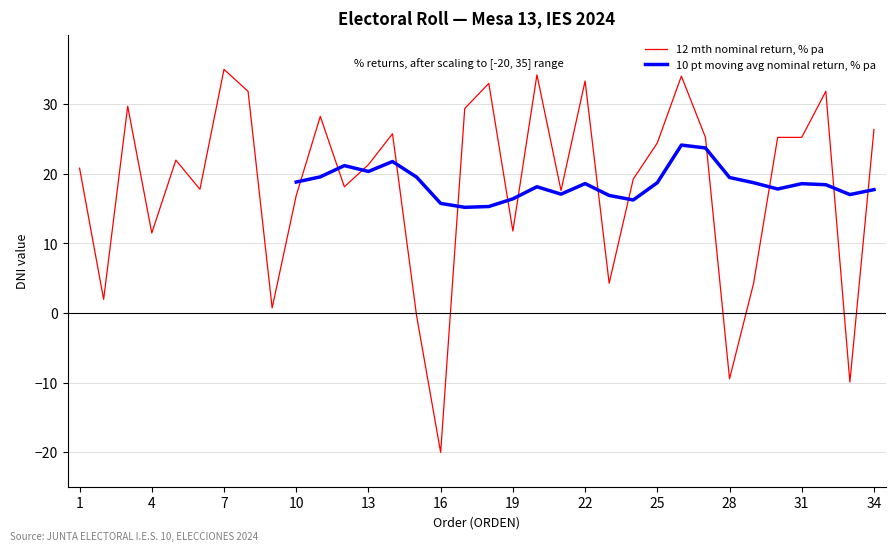

How many values are below 21?

16